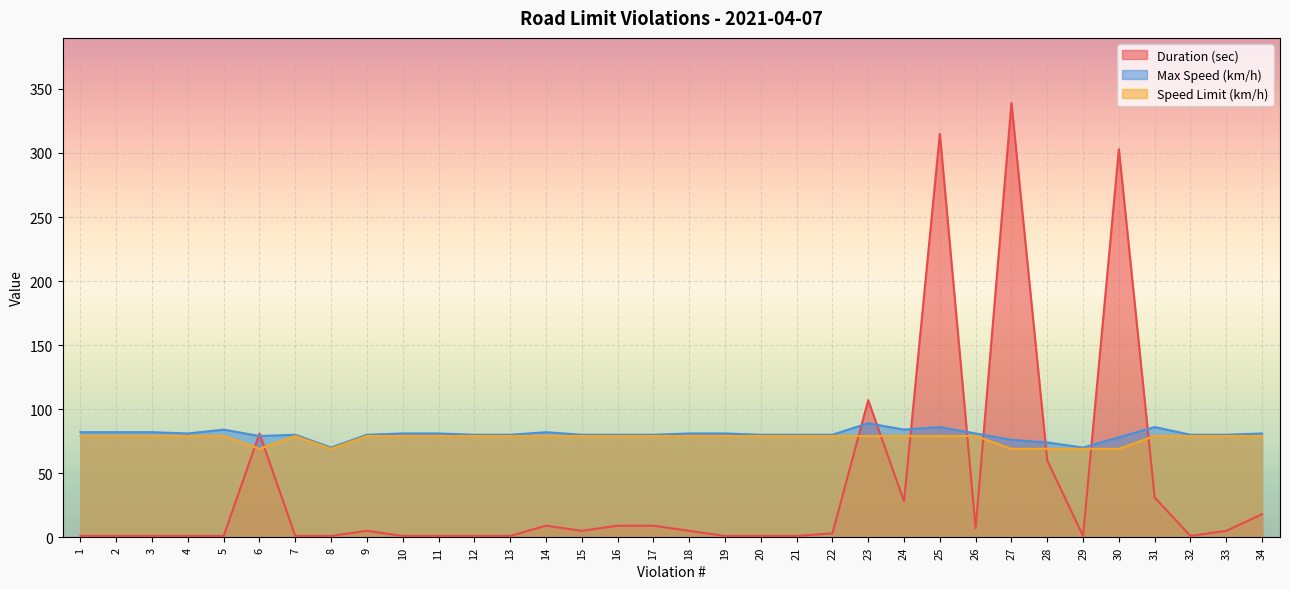

Where do Speed Limit (km/h) and Duration (sec) first cross each other?

5 and 6